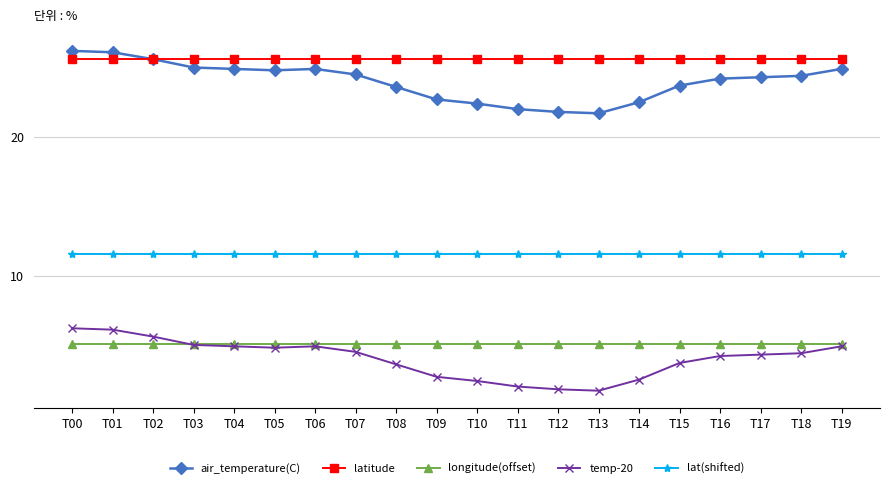

What is the sum of all temp-20 values?

80.2